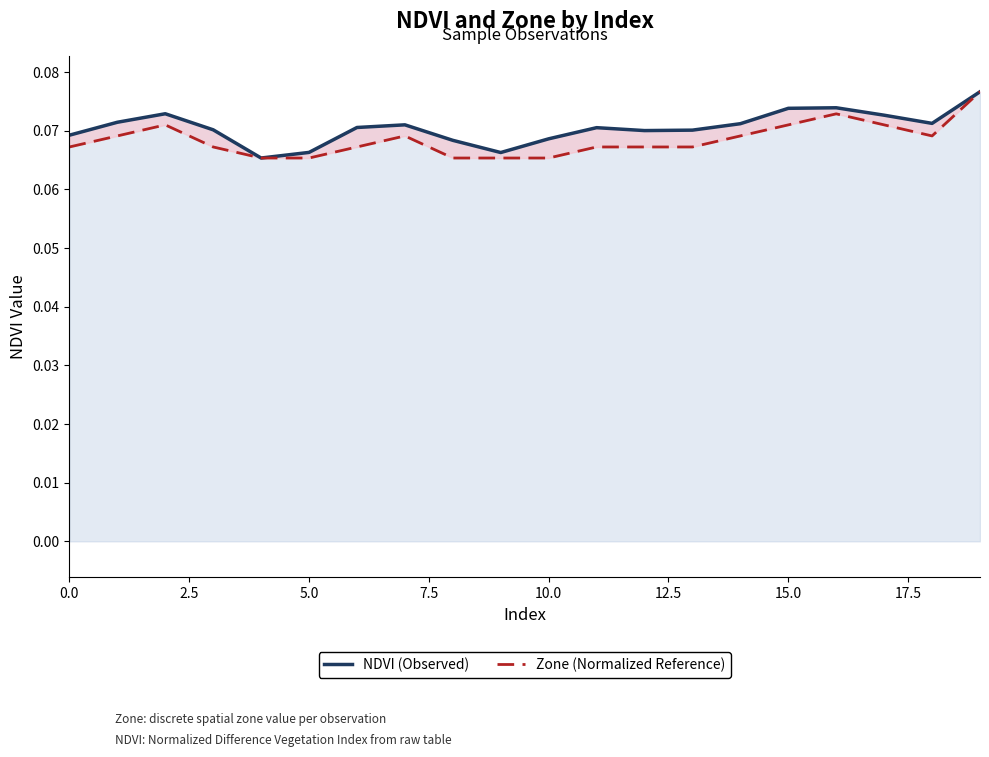

True or false: Zone (Normalized Reference) has a value of 0.1 at 19.

False